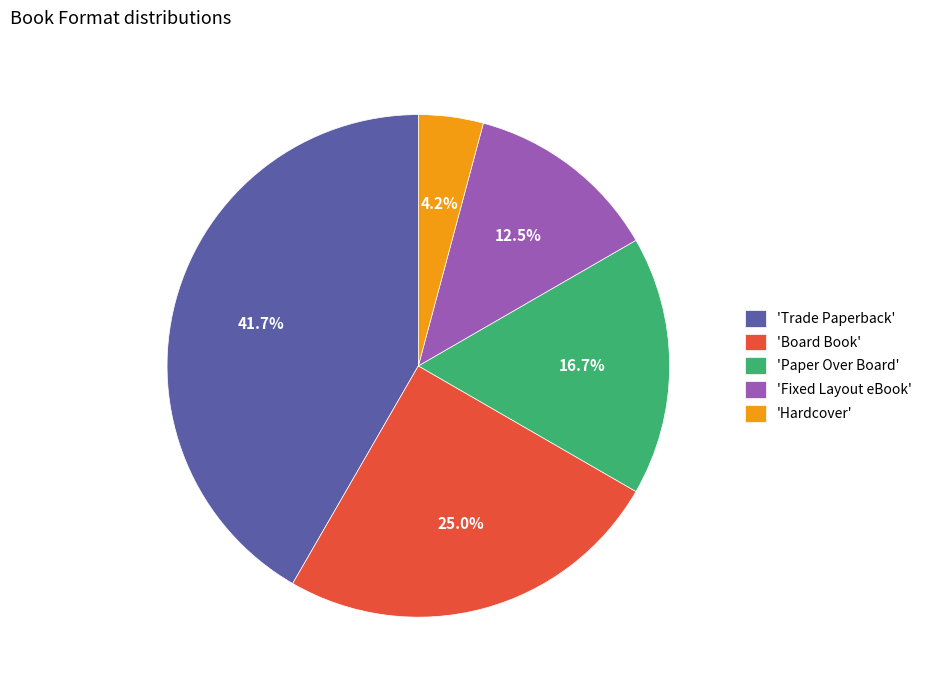

Rank the categories by value from lowest to highest.

'Hardcover', 'Fixed Layout eBook', 'Paper Over Board', 'Board Book', 'Trade Paperback'